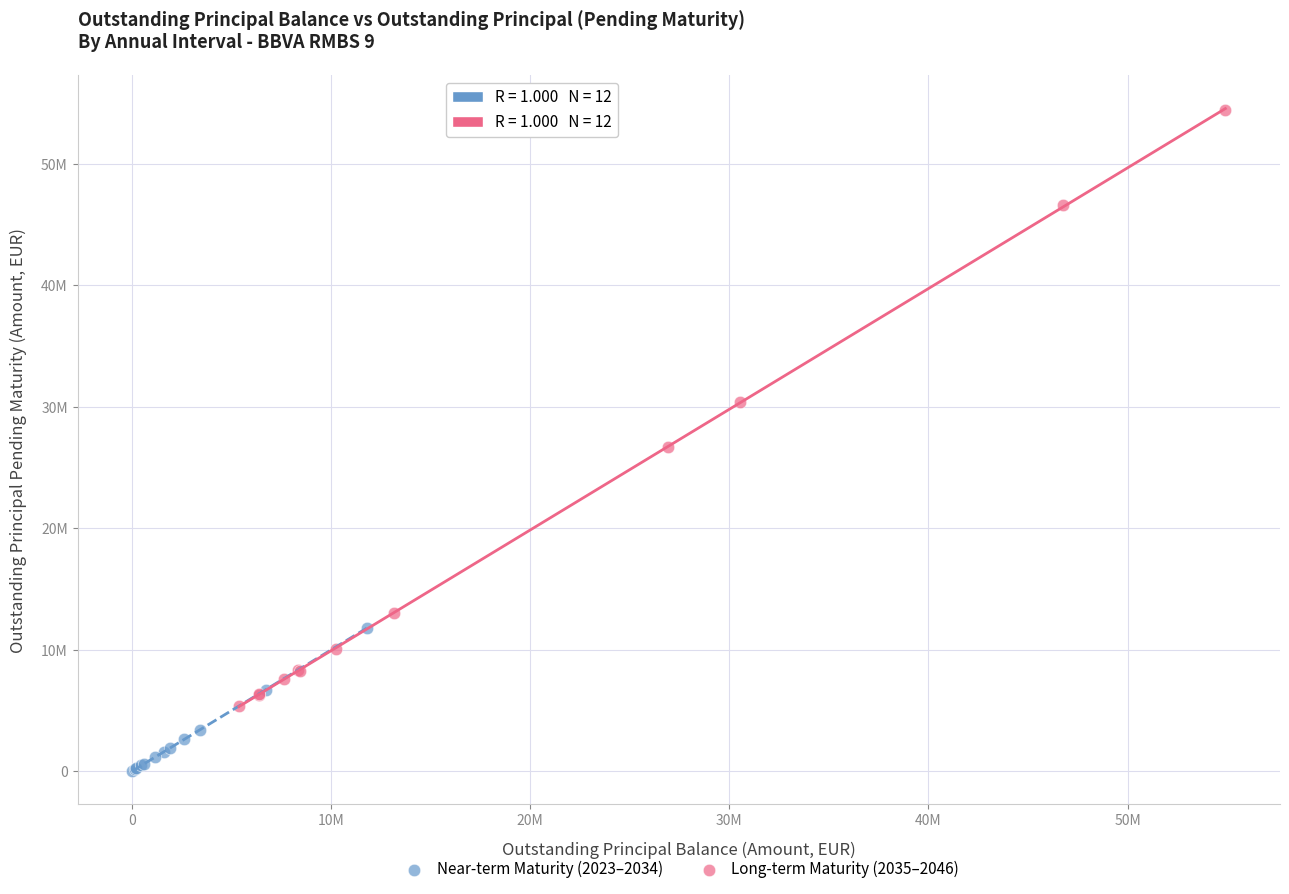

What are all the series names shown in the legend?

Near-term Maturity (2023–2034), Long-term Maturity (2035–2046)